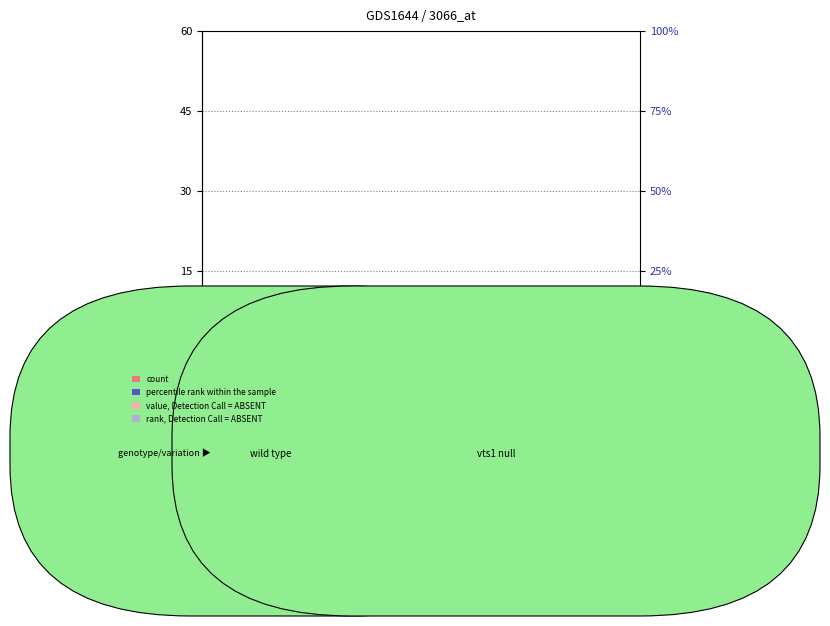

How many data points in col_4 are above 4?

4